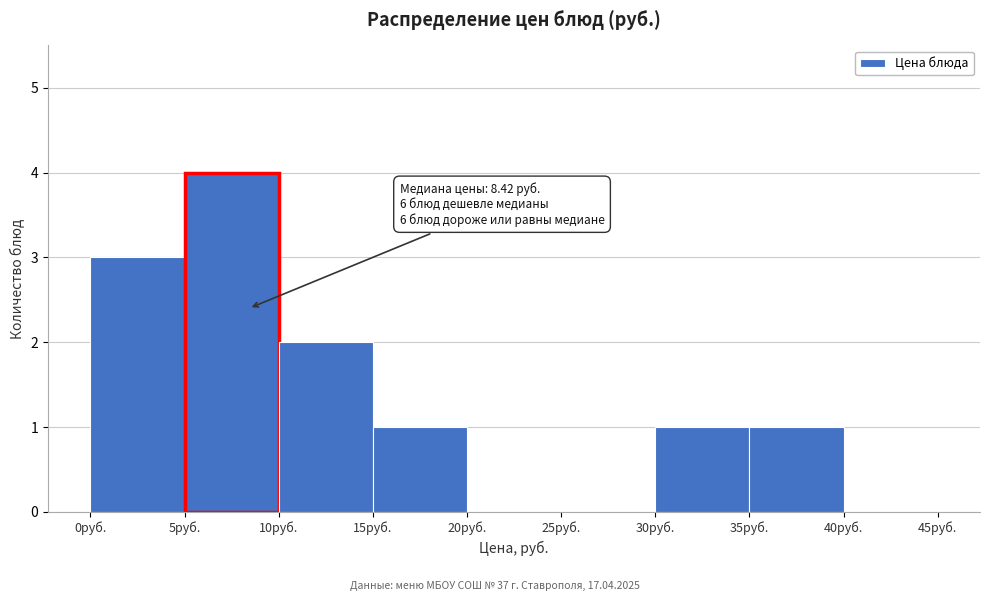

Which range on the x-axis has the tallest bar?

5 to 10